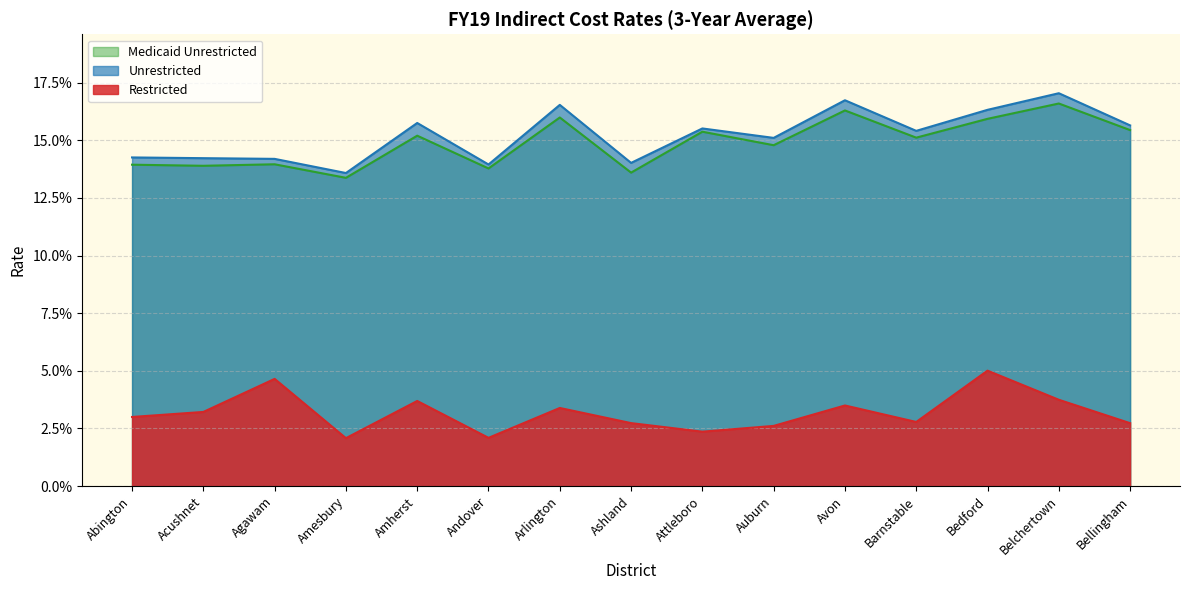

What is the minimum value for Unrestricted?

0.1